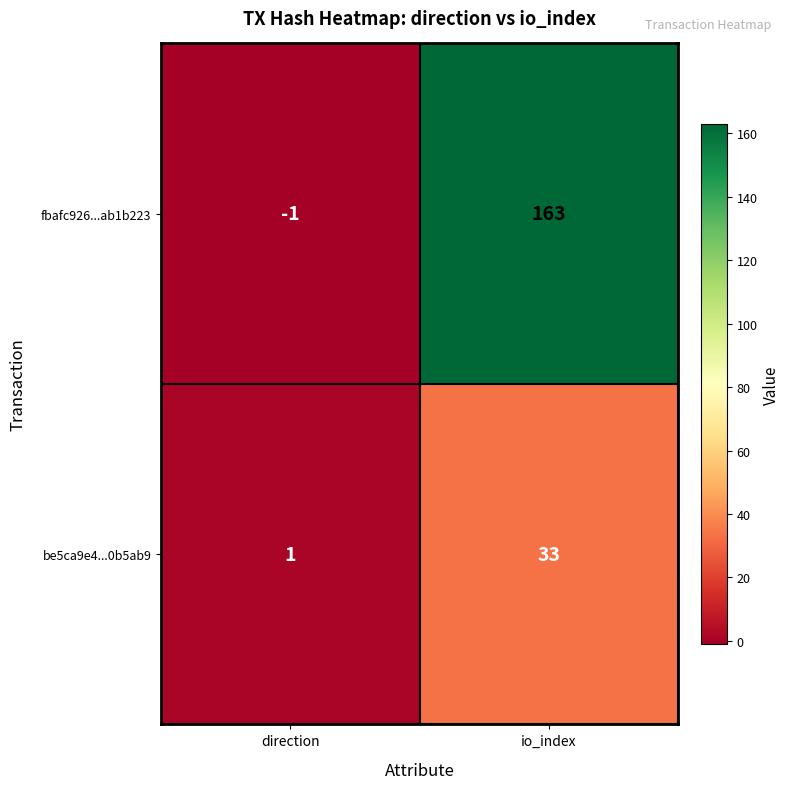

List the series in order of their overall mean, lowest first.

be5ca9e4...0b5ab9, fbafc926...ab1b223